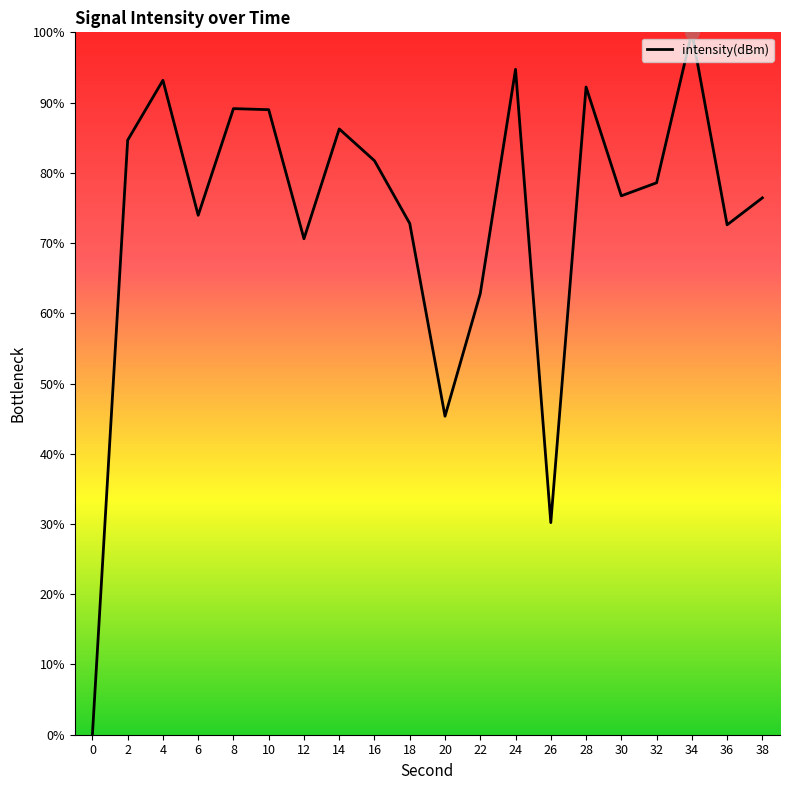

How many lines are shown in the chart?

1